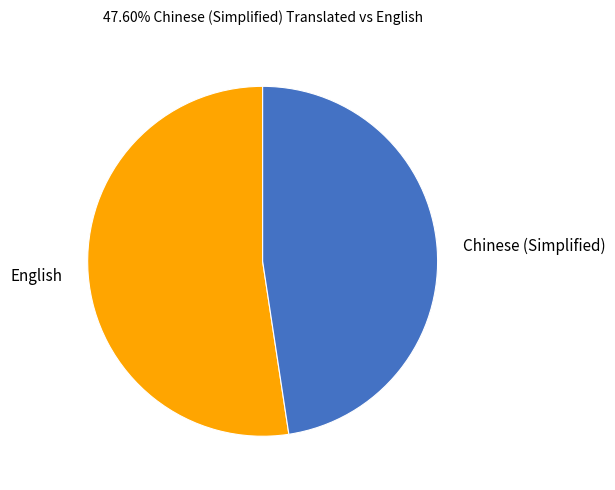

Do English and Chinese (Simplified) together represent more than half of the pie?

Yes